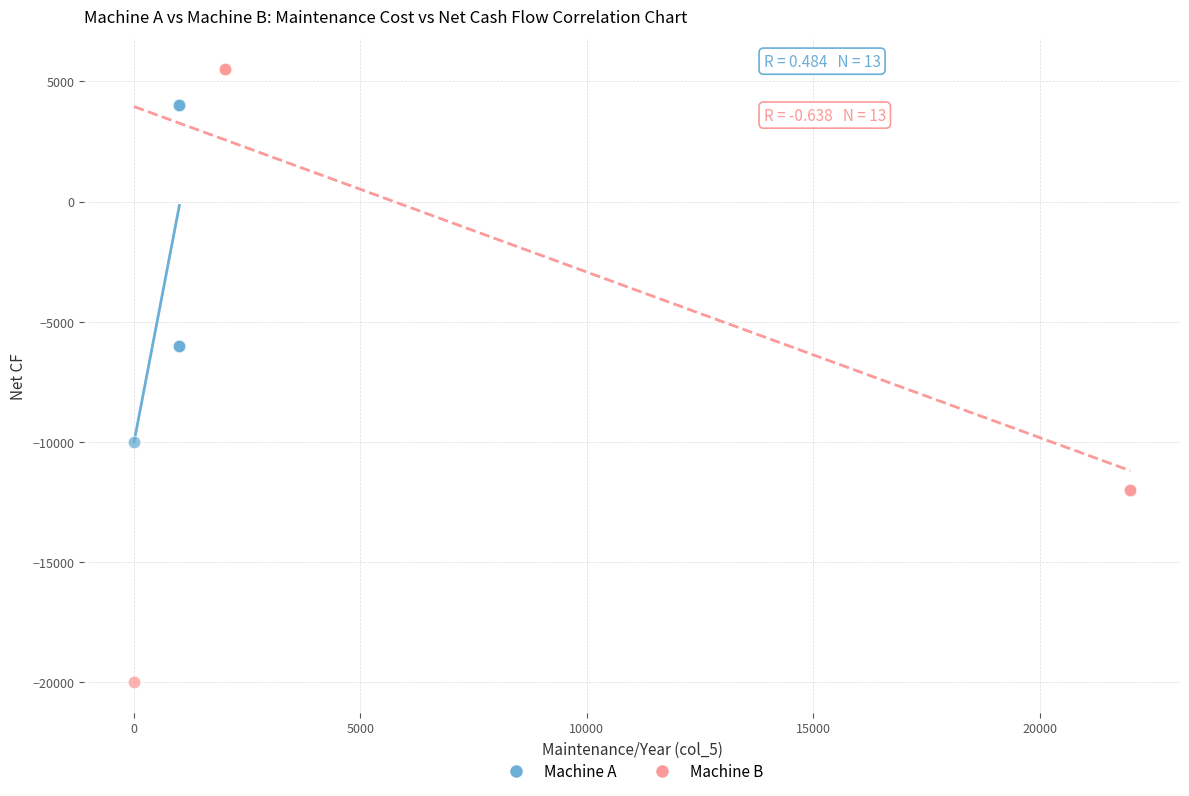

Which series has the largest Y range (max minus min)?

Machine B